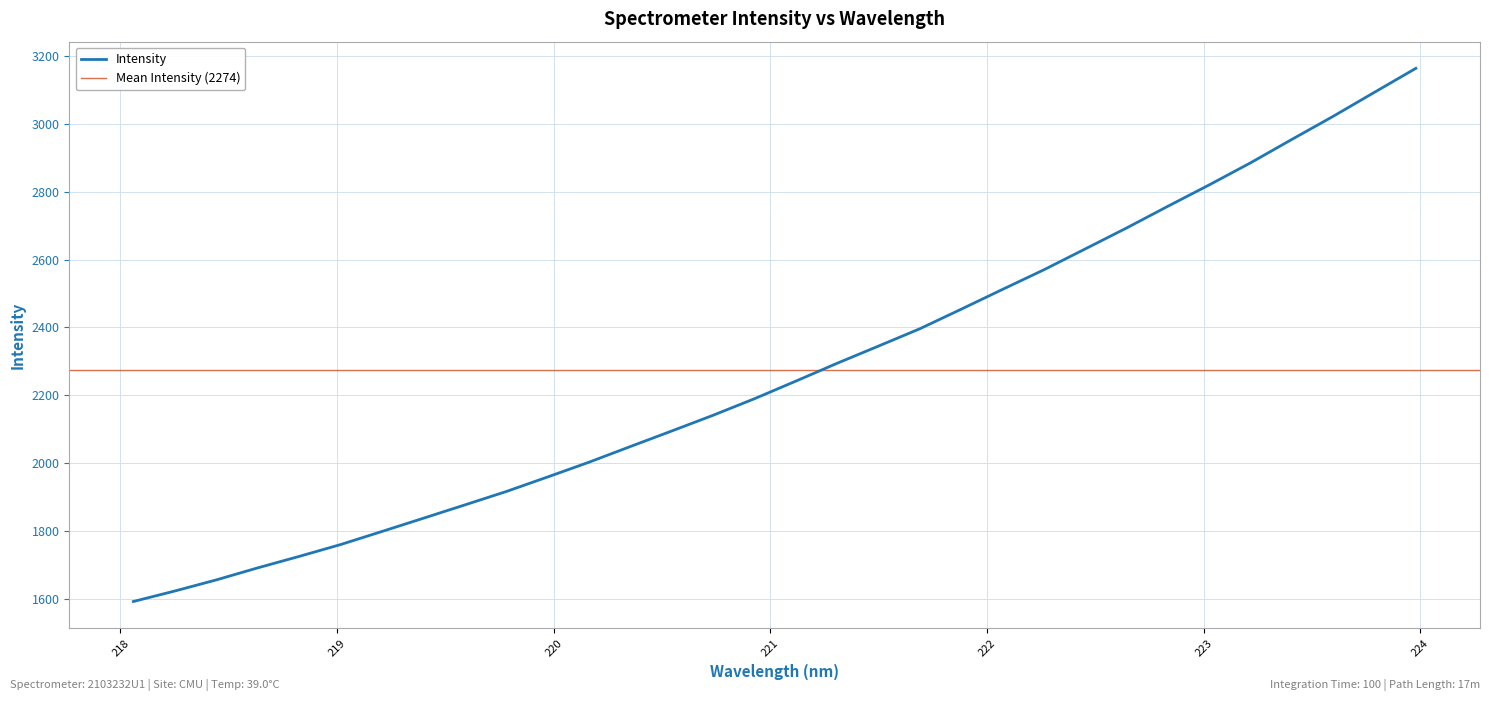

What is the minimum value for Intensity?

1593.3